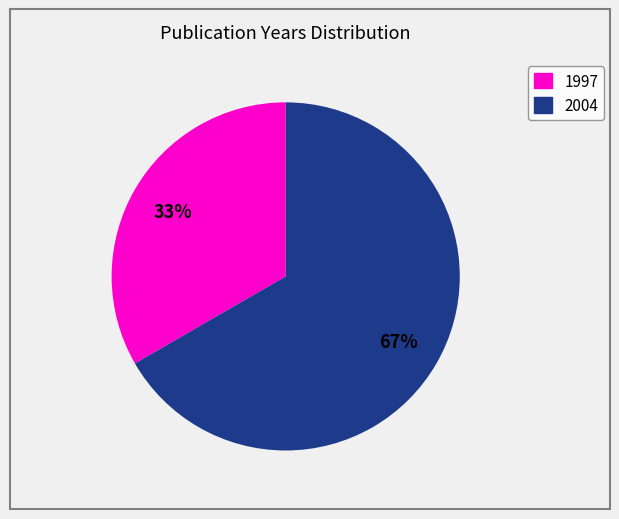

What percentage is the 2004 slice, to the nearest percent?

67%